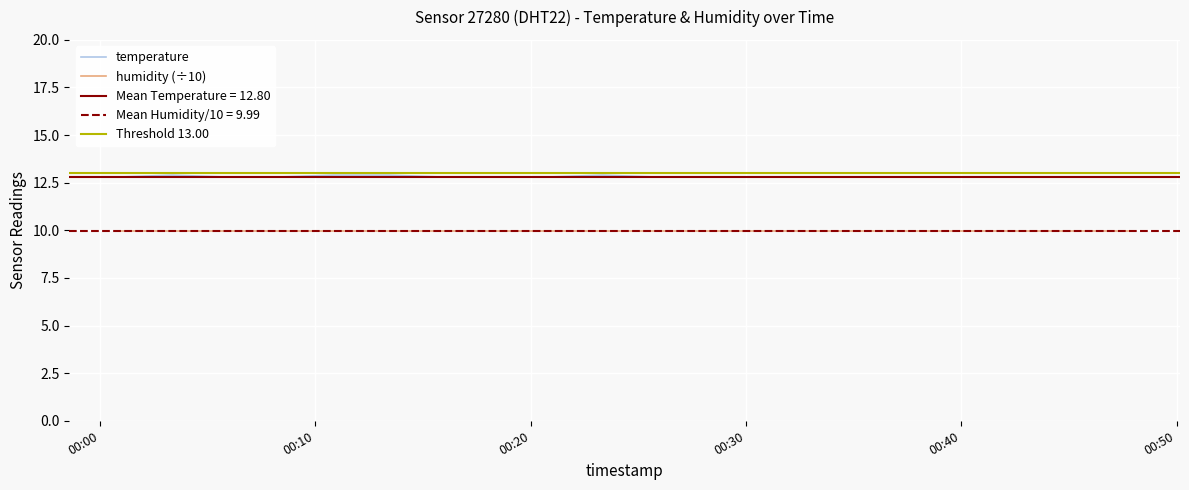

What is the value of the 1st point from the left?

12.8